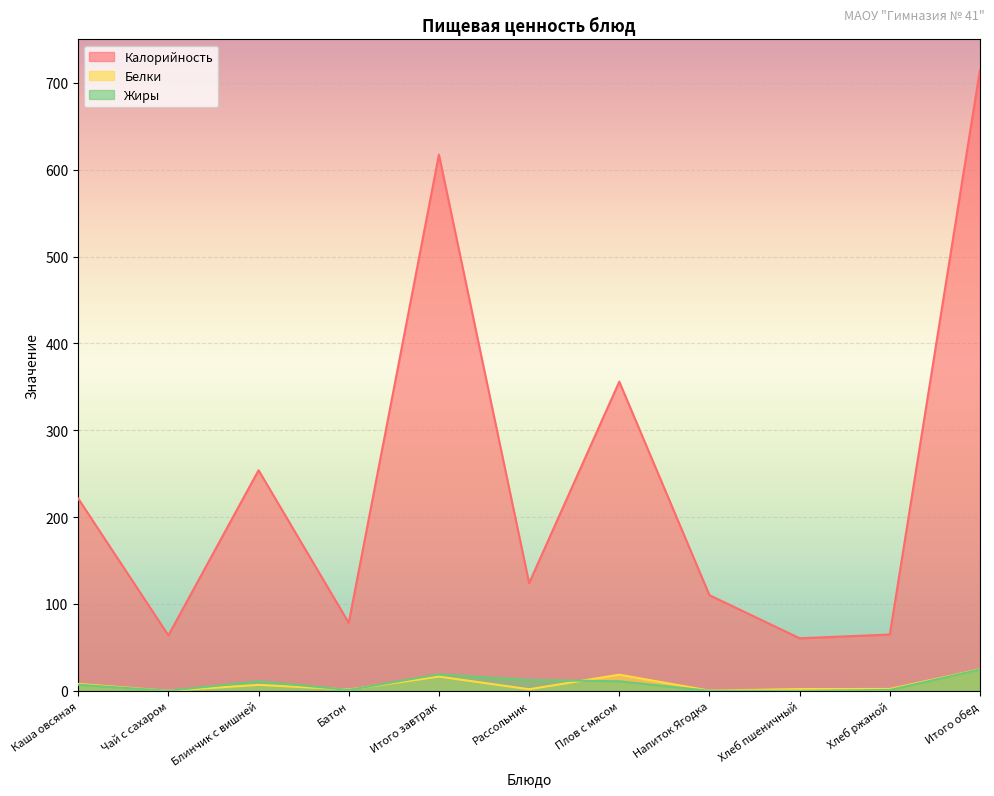

Which label corresponds to the largest value in the chart?

Итого обед